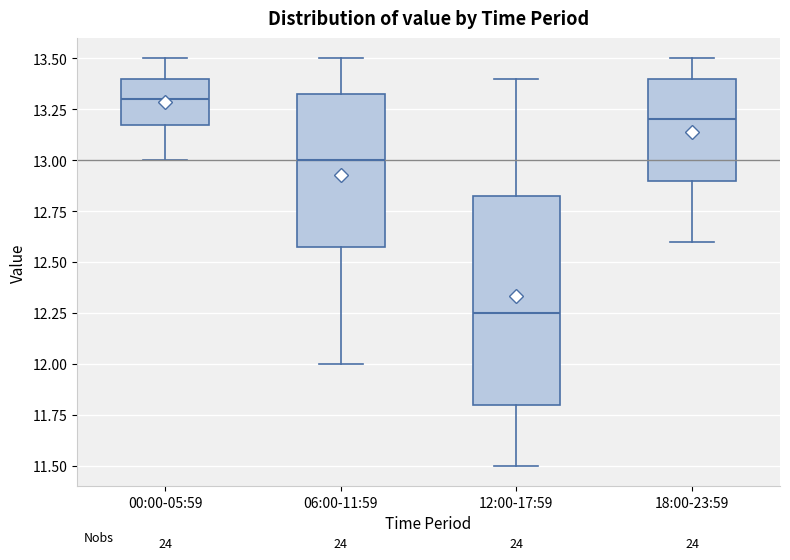

Reading left to right, read every box against the y-axis: the position of its median line, the range the box covers, and the ends of its whiskers. The values are not printed on the chart, so give them approximately, as read against the axis.

00:00-05:59: median 13.30, box 13.20 to 13.40, whiskers 13.00 to 13.50
06:00-11:59: median 13.00, box 12.60 to 13.35, whiskers 12.00 to 13.50
12:00-17:59: median 12.25, box 11.80 to 12.85, whiskers 11.50 to 13.40
18:00-23:59: median 13.20, box 12.90 to 13.40, whiskers 12.60 to 13.50